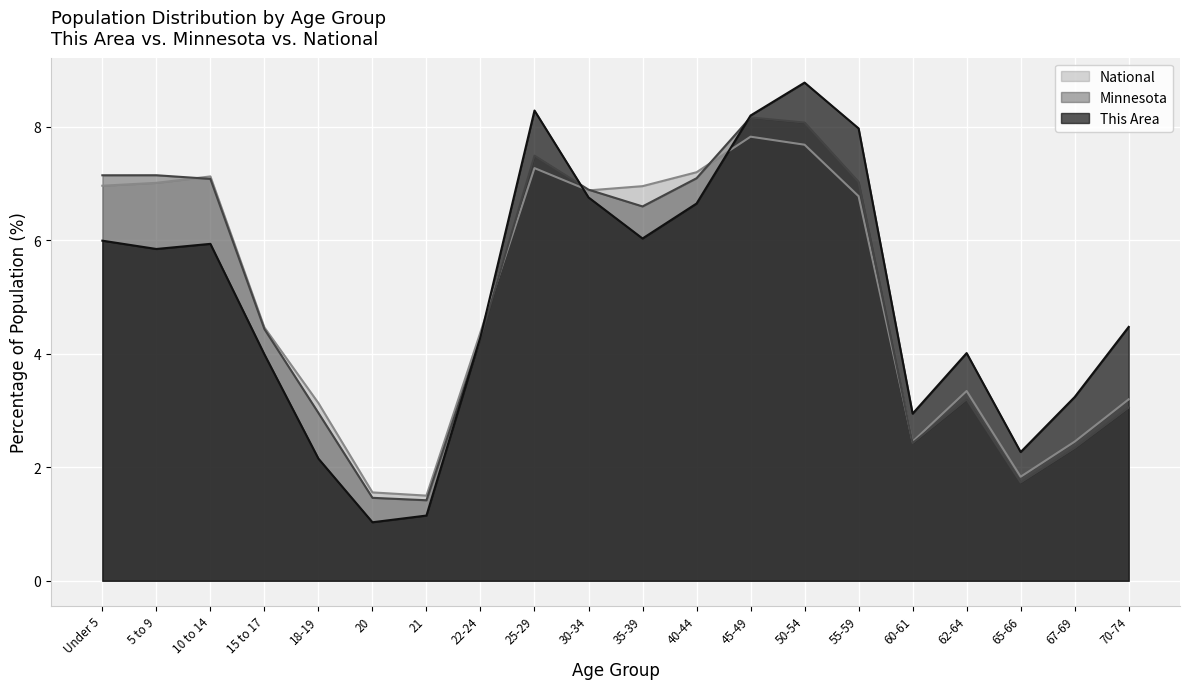

What is the spread (max minus min) of values at 22-24?

0.1